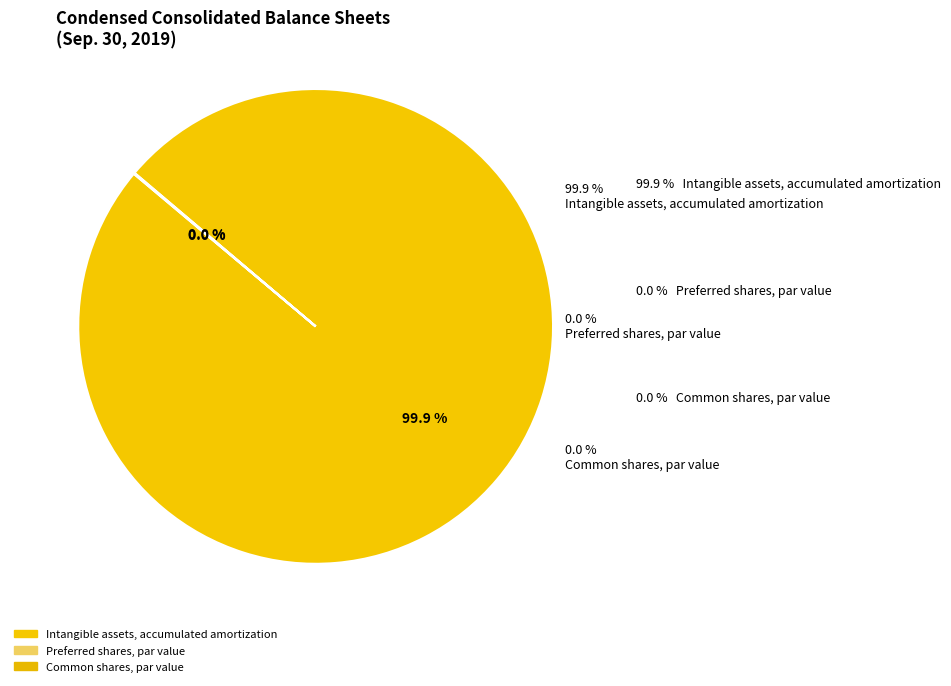

What is the largest slice in the pie chart?

Intangible assets, accumulated amortization